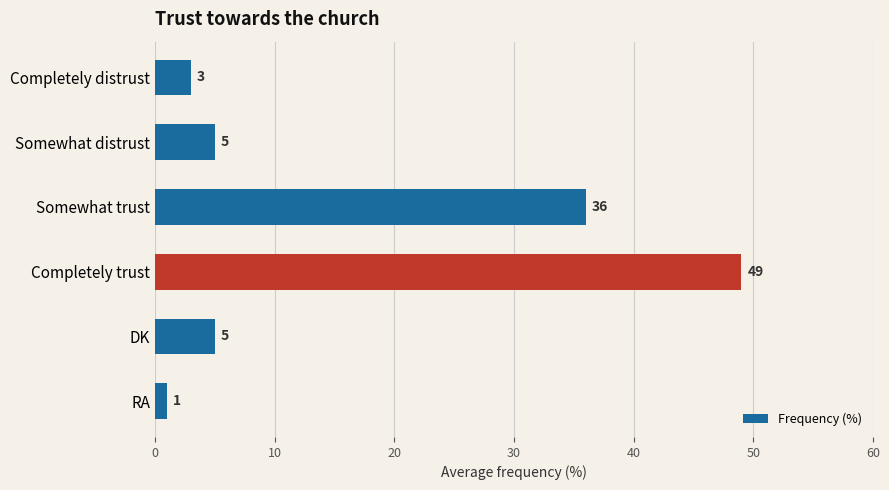

Does the chart contain any negative values?

No